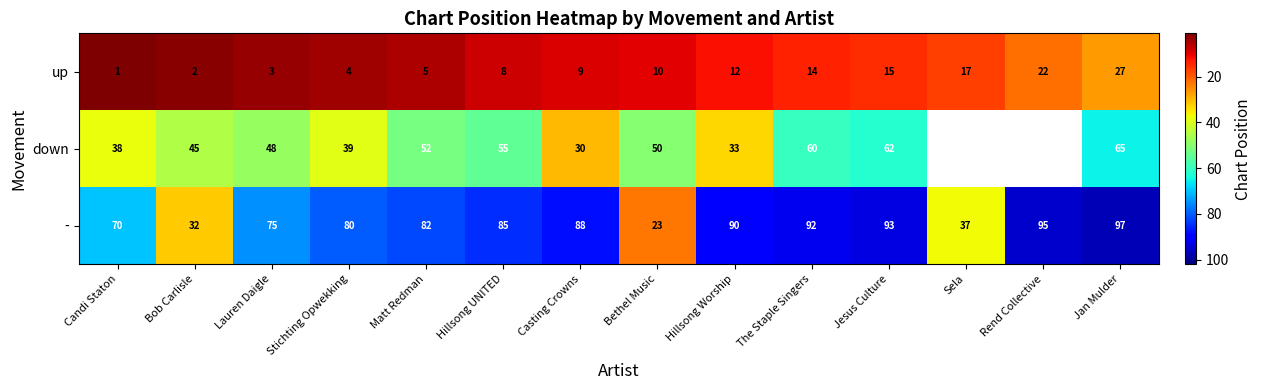

At which label is - closest to 60?

Candi Staton